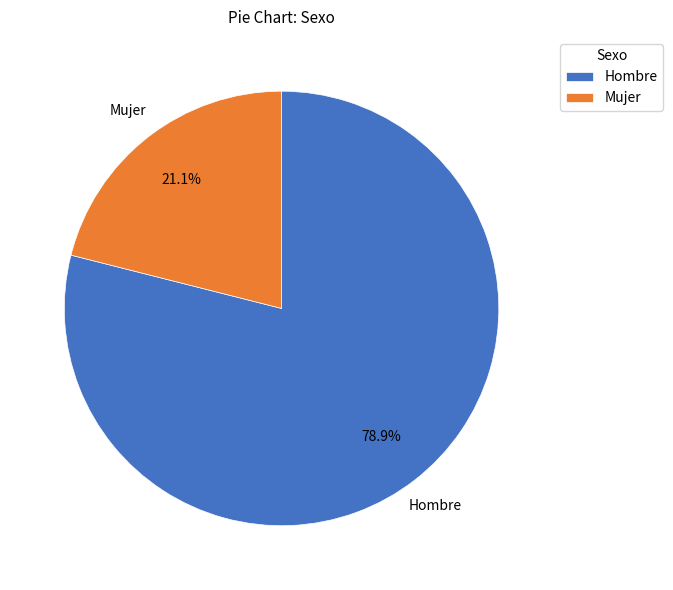

True or false: Mujer accounts for 21% of the total.

True